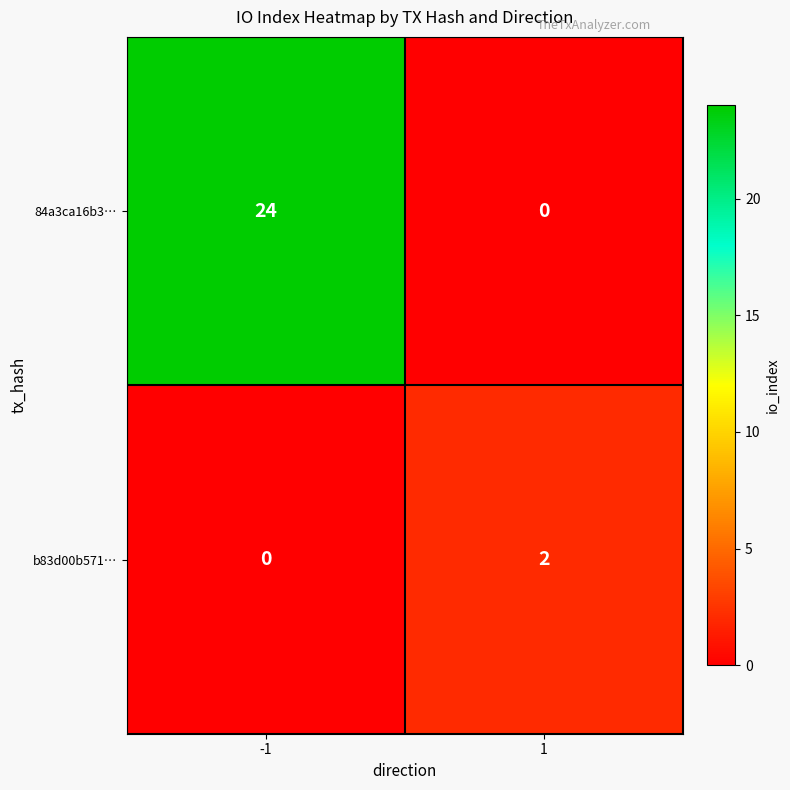

Reading left to right, extract all data points from this chart.

84a3ca16b3…: -1=24	1=0
b83d00b571…: -1=0	1=2